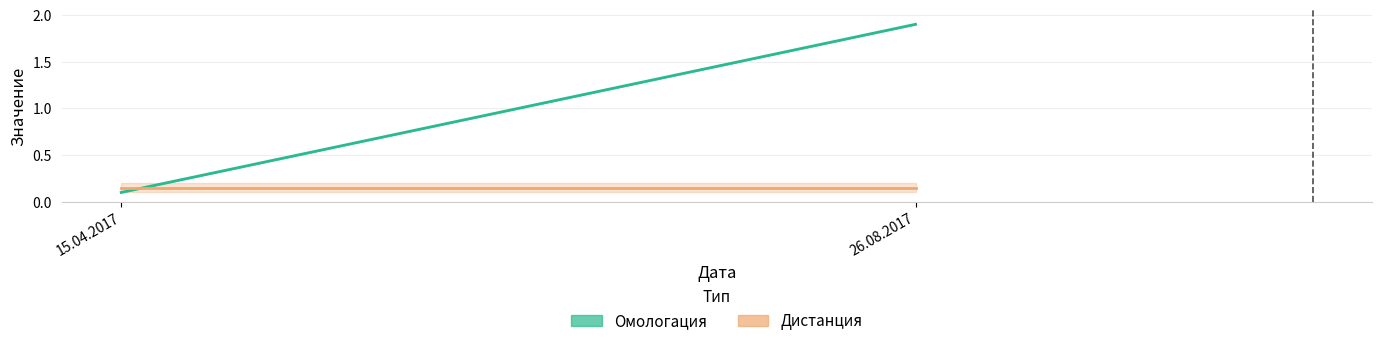

What is the sum of the Омологация values at 15.04.2017 and 26.08.2017?

2.0